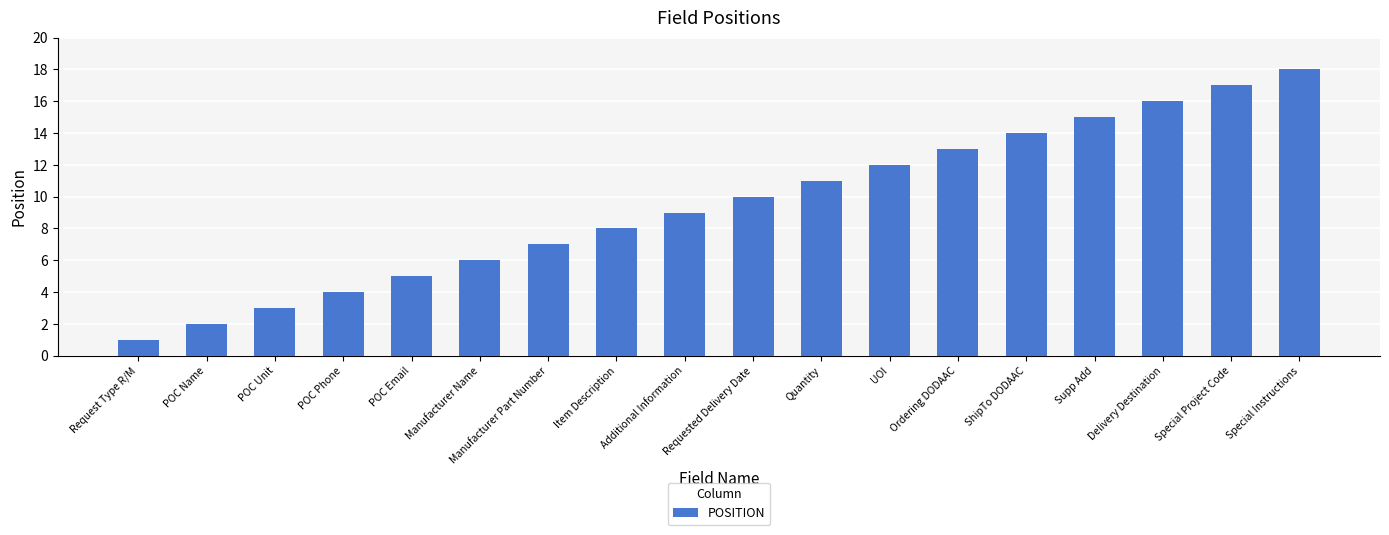

Reading right to left, list all the values displayed in this chart.

Special Instructions=18	Special Project Code=17	Delivery Destination=16	Supp Add=15	ShipTo DODAAC=14	Ordering DODAAC=13	UOI=12	Quantity=11	Requested Delivery Date=10	Additional Information=9	Item Description=8	Manufacturer Part Number=7	Manufacturer Name=6	POC Email=5	POC Phone=4	POC Unit=3	POC Name=2	Request Type R/M=1